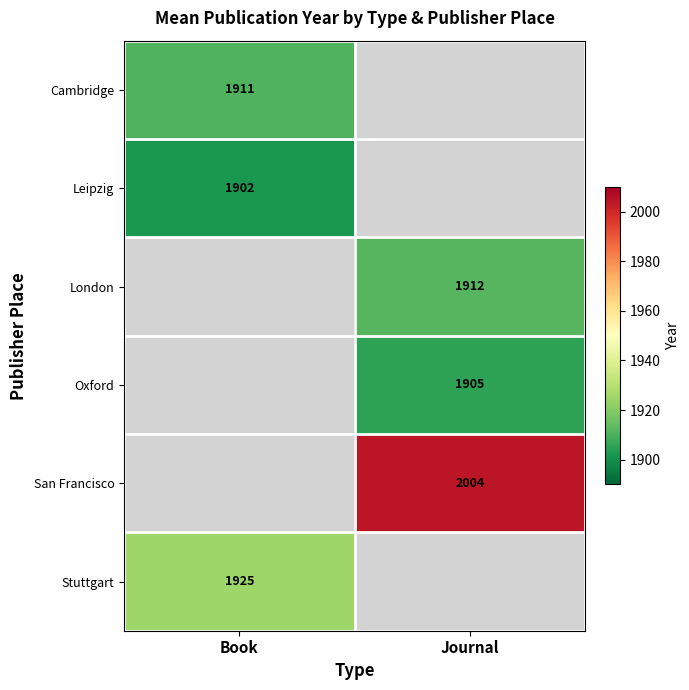

True or false: Stuttgart has a value of 3190 at Book.

False